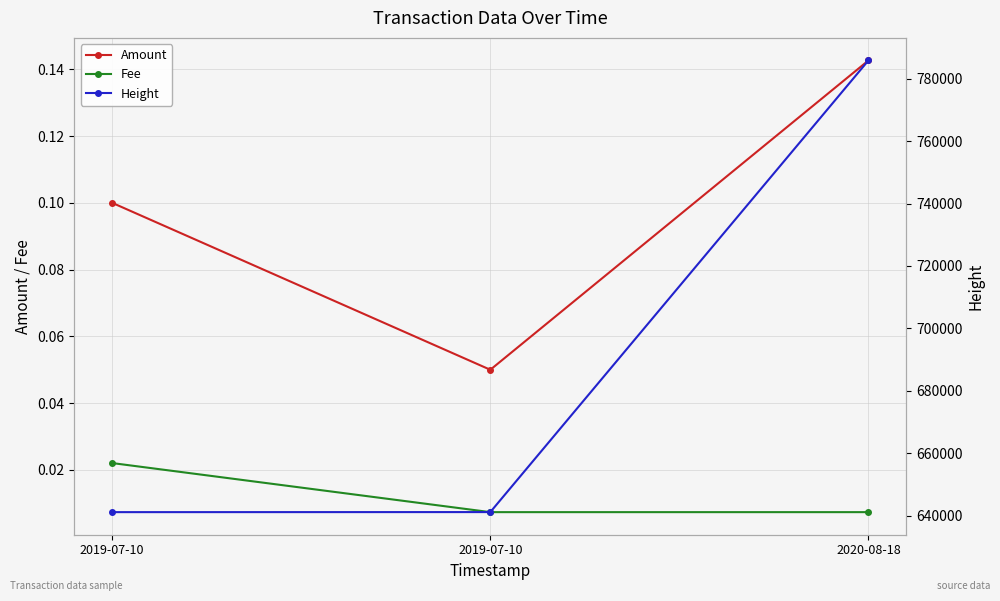

Rank the series at 2019-07-10 from highest to lowest value.

Height, Amount, Fee